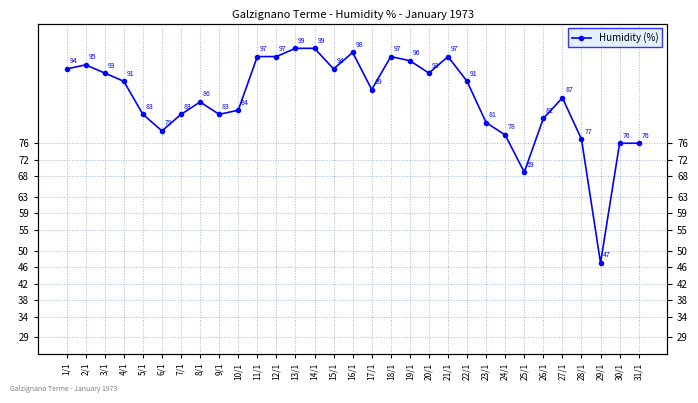

At which category does the data reach its first local valley?

6/1